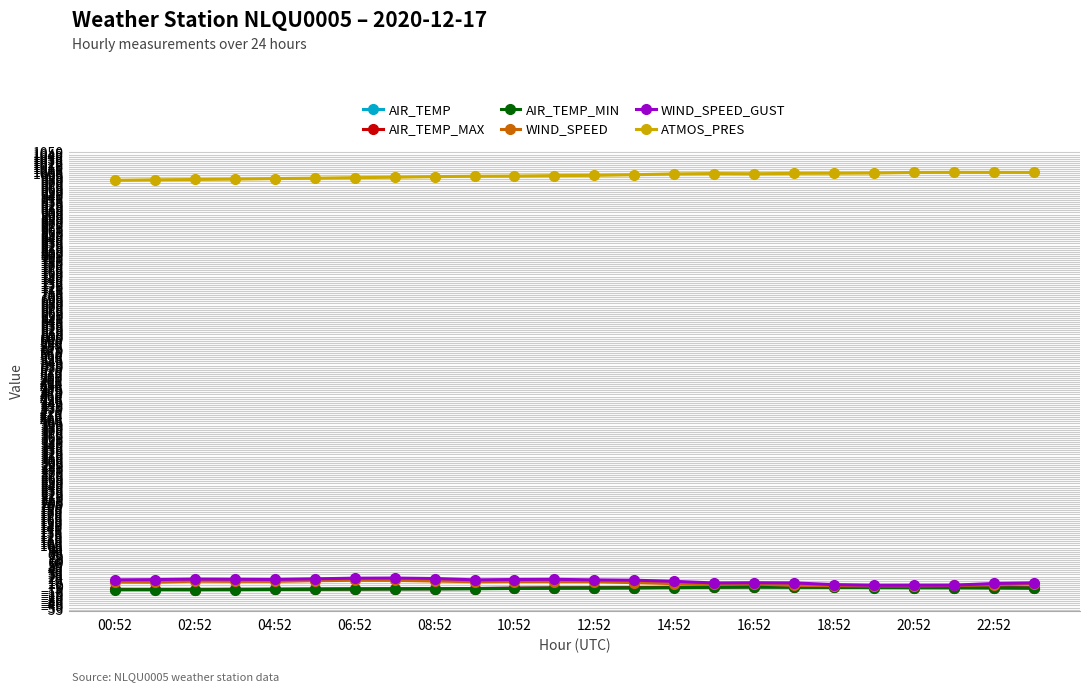

How many data points in AIR_TEMP_MAX are above -2?

10